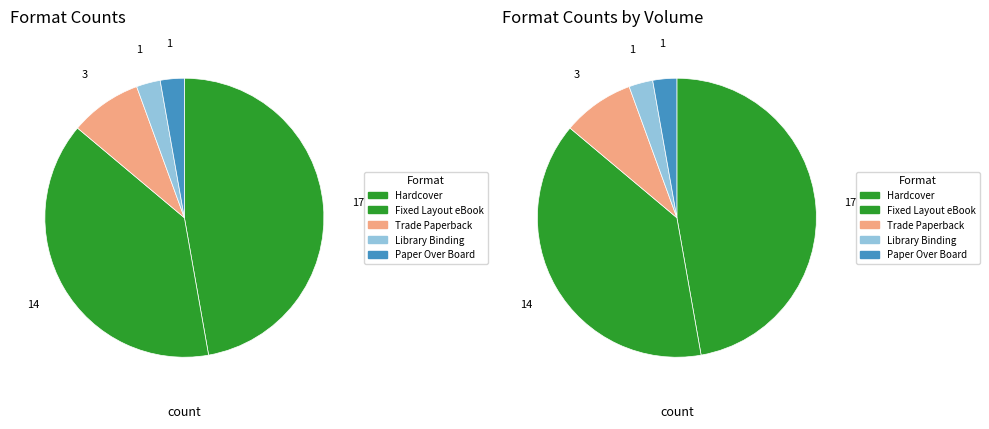

Is Hardcover the majority of the pie?

No